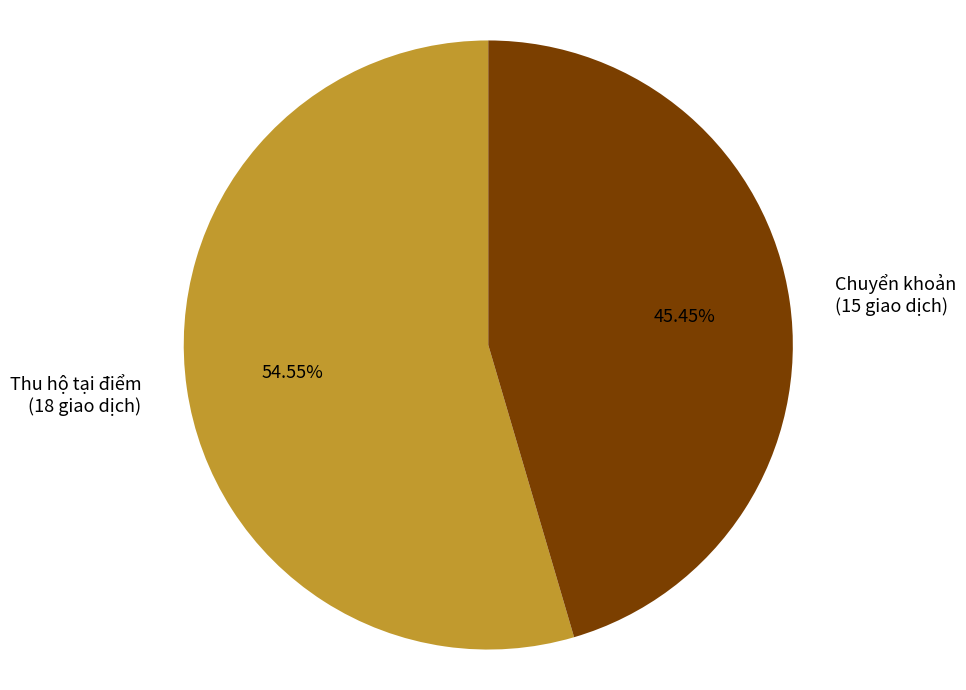

Does any single category account for the majority?

Yes